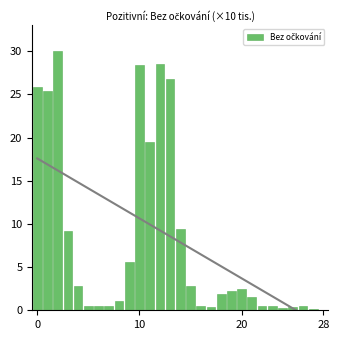

Reading left to right, list all the values displayed in this chart.

25.9	25.4	30.0	9.2	2.8	0.5	0.5	0.5	1.1	5.5	28.4	19.5	28.6	26.8	9.5	2.9	0.5	0.4	1.8	2.3	2.5	1.6	0.5	0.5	0.2	0.4	0.5	0.1	0.0